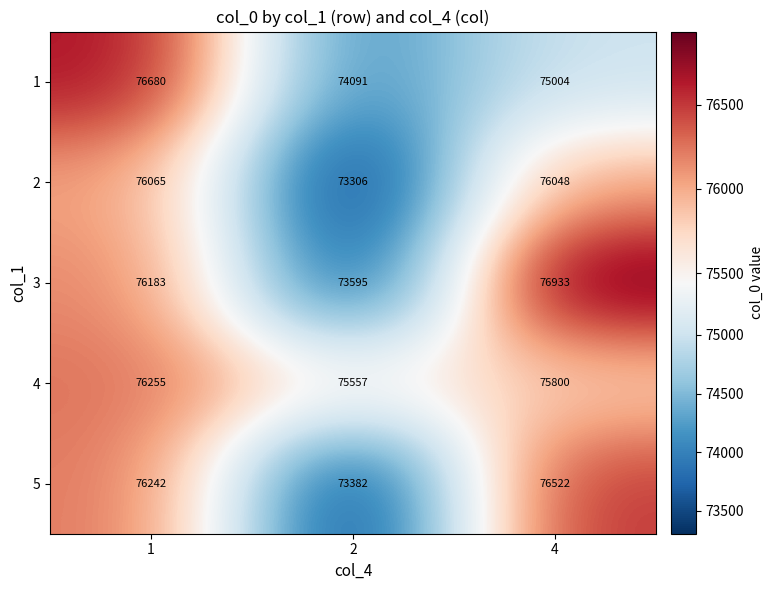

What is the spread (max minus min) of values at 1?

615